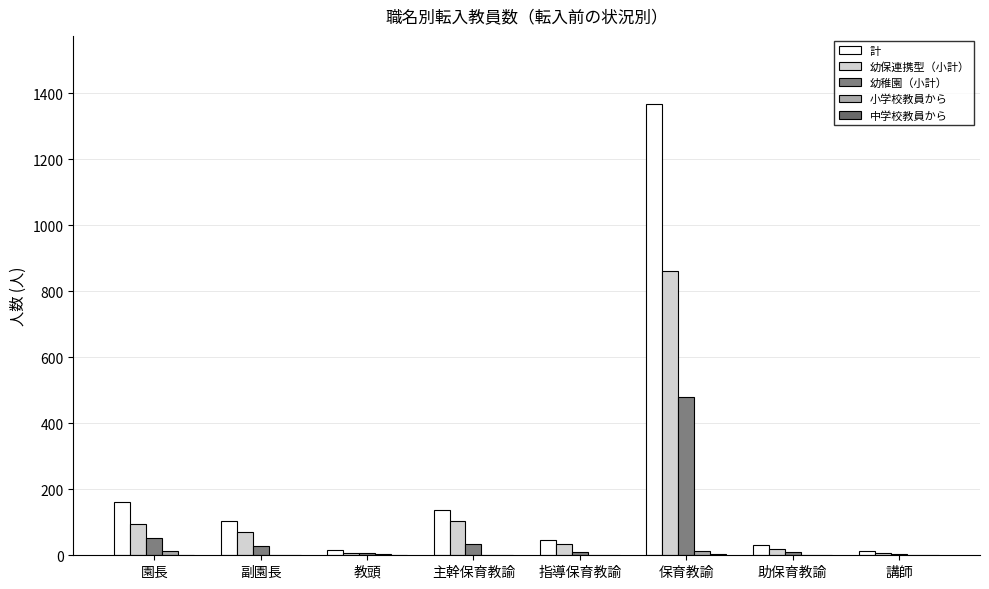

Is the value of 小学校教員から at 指導保育教諭 greater than the value of 幼稚園（小計） at 助保育教諭?

No